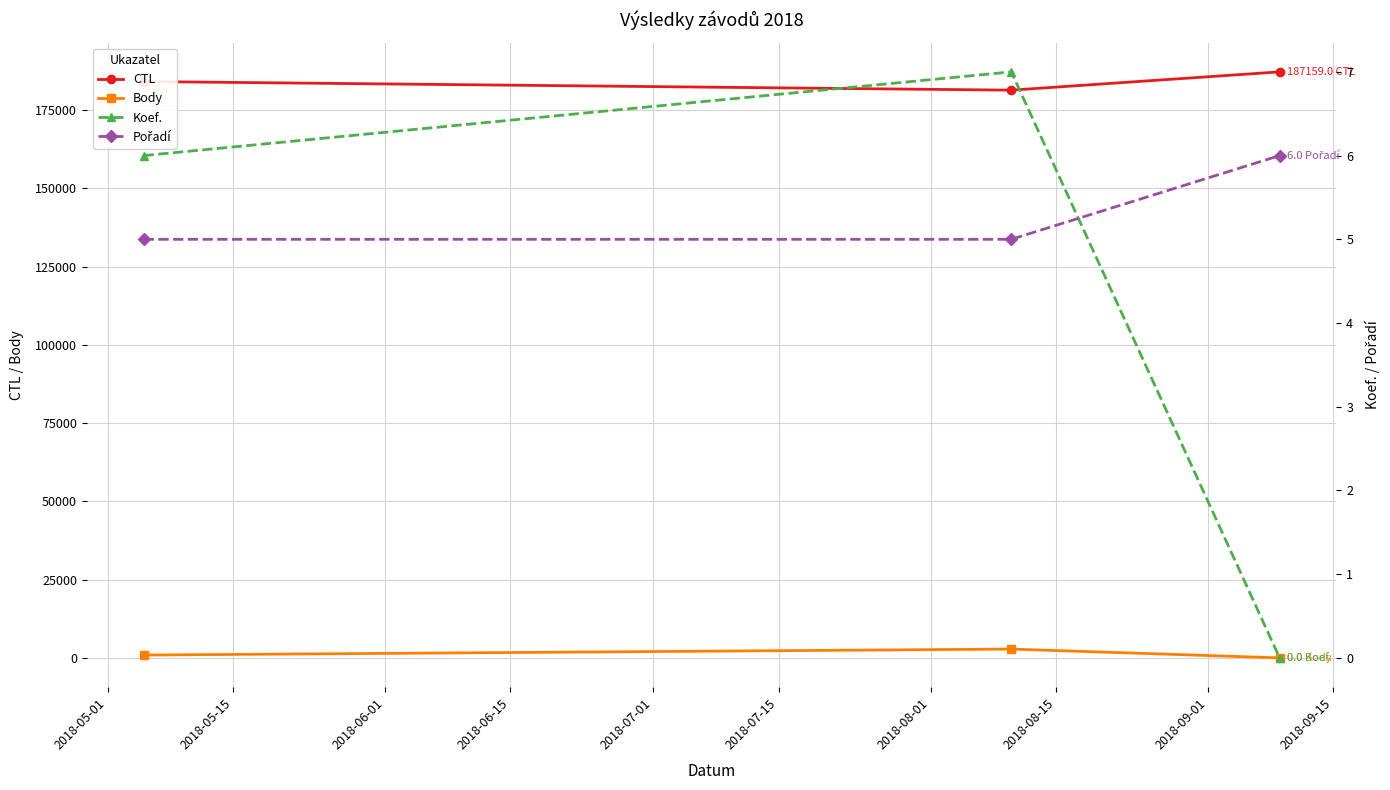

What is the difference between the highest and lowest values at 2018-05-01?

184072